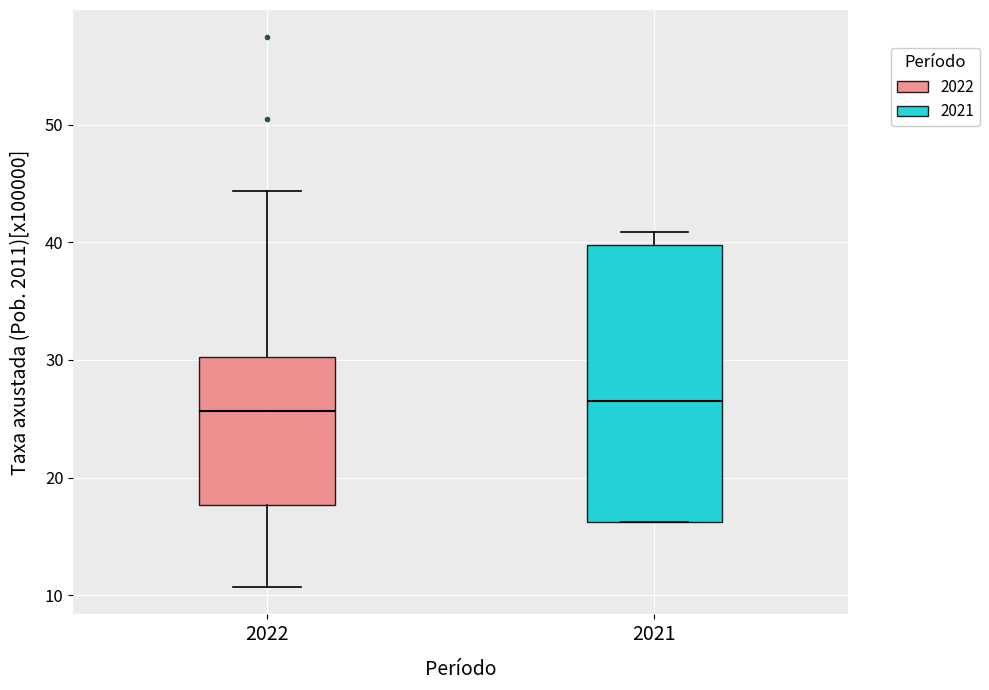

Reading left to right, read every box against the y-axis: the position of its median line, the range the box covers, and the ends of its whiskers. The values are not printed on the chart, so give them approximately, as read against the axis.

2022: median 26, box 18 to 30, whiskers 11 to 44
2021: median 26, box 16 to 40, whiskers 16 to 41